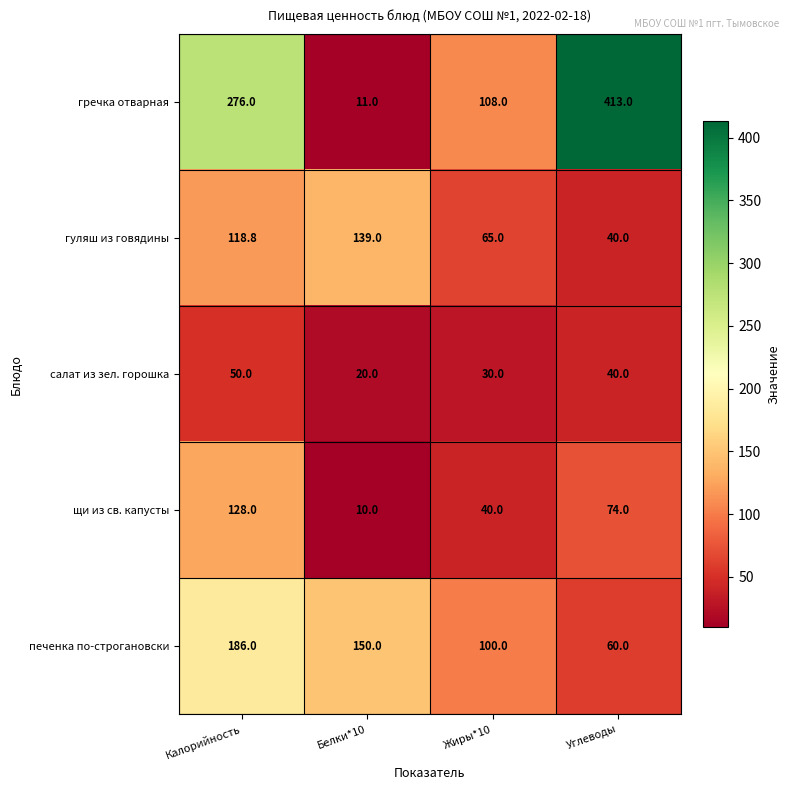

Count the number of categories in the chart.

4